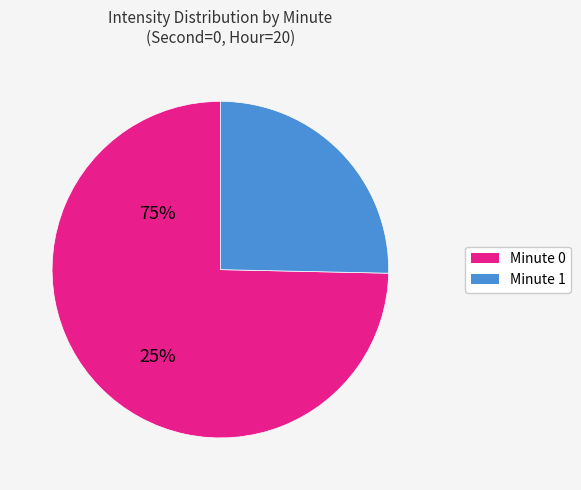

Does any single category account for the majority?

Yes